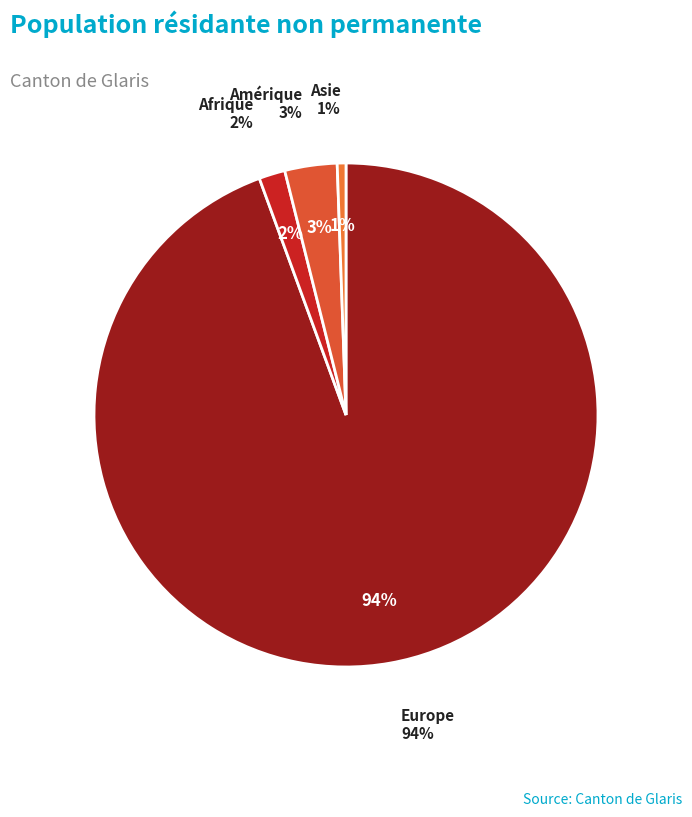

Which category accounts for the majority?

Europe